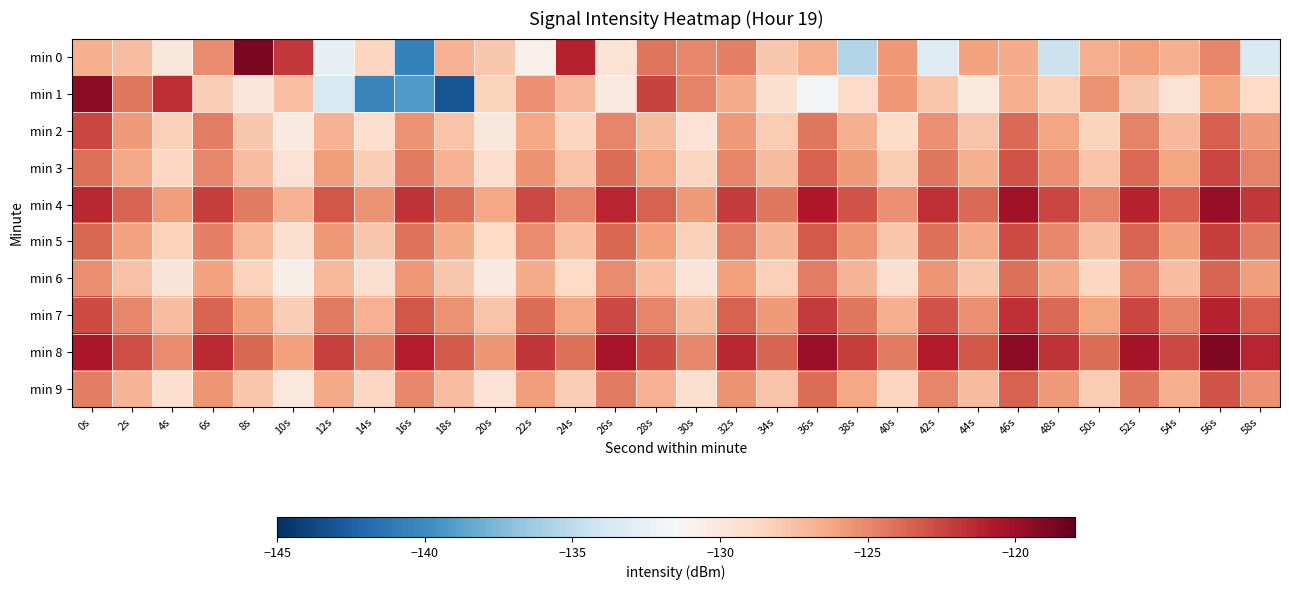

What is the smallest value displayed?

-143.2